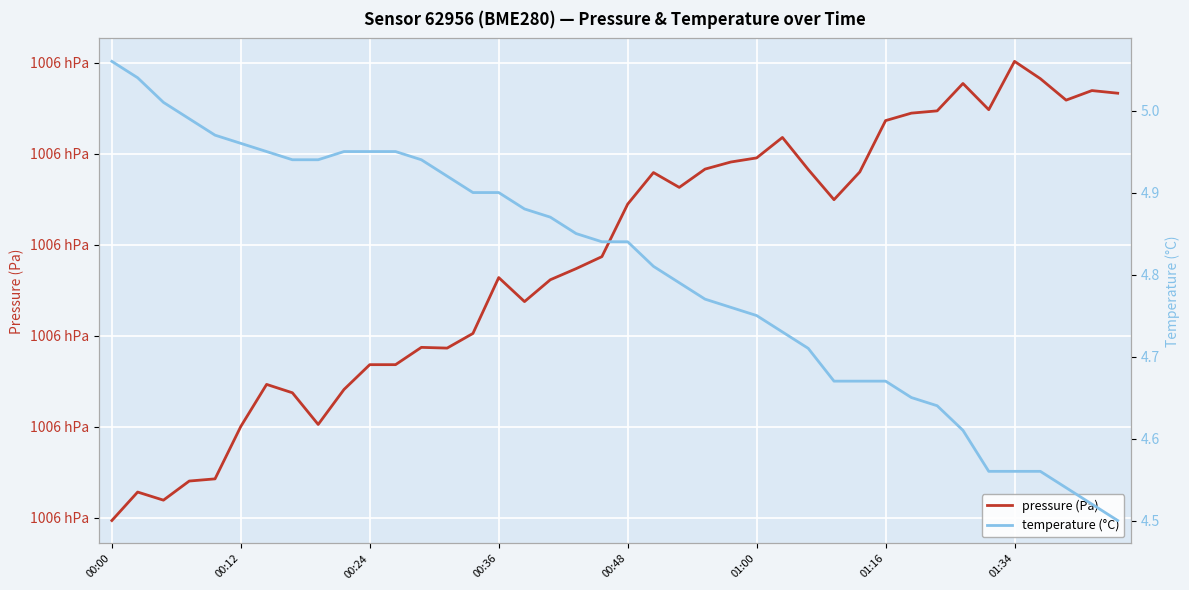

What are all the series names shown in the legend?

pressure (Pa), temperature (°C)